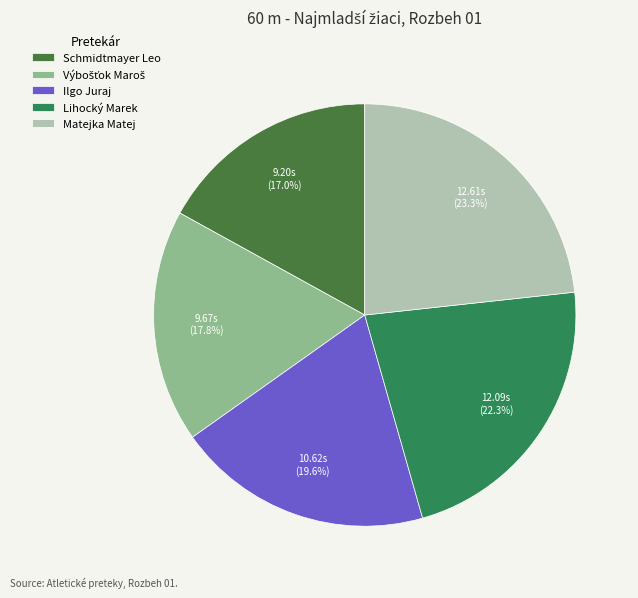

Count the number of slices in the pie.

5